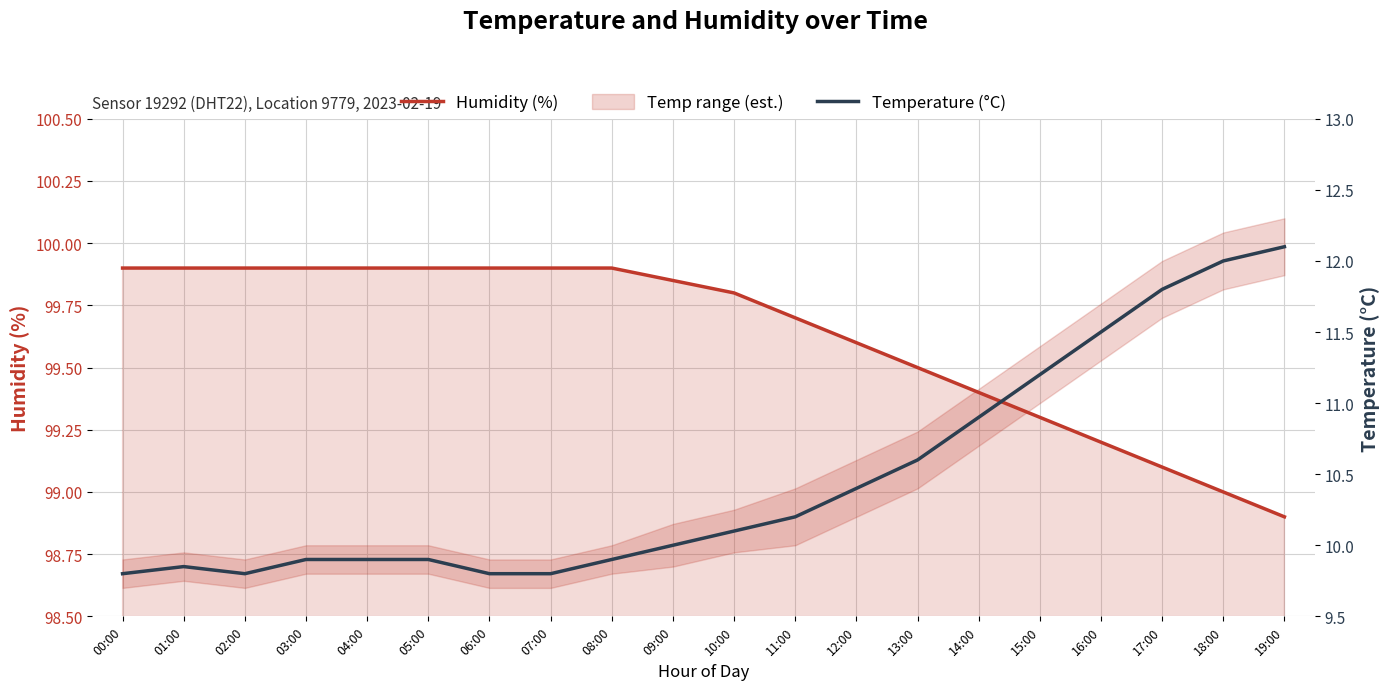

What is the difference between the second highest and minimum values in the Temperature (°C) series?

2.2